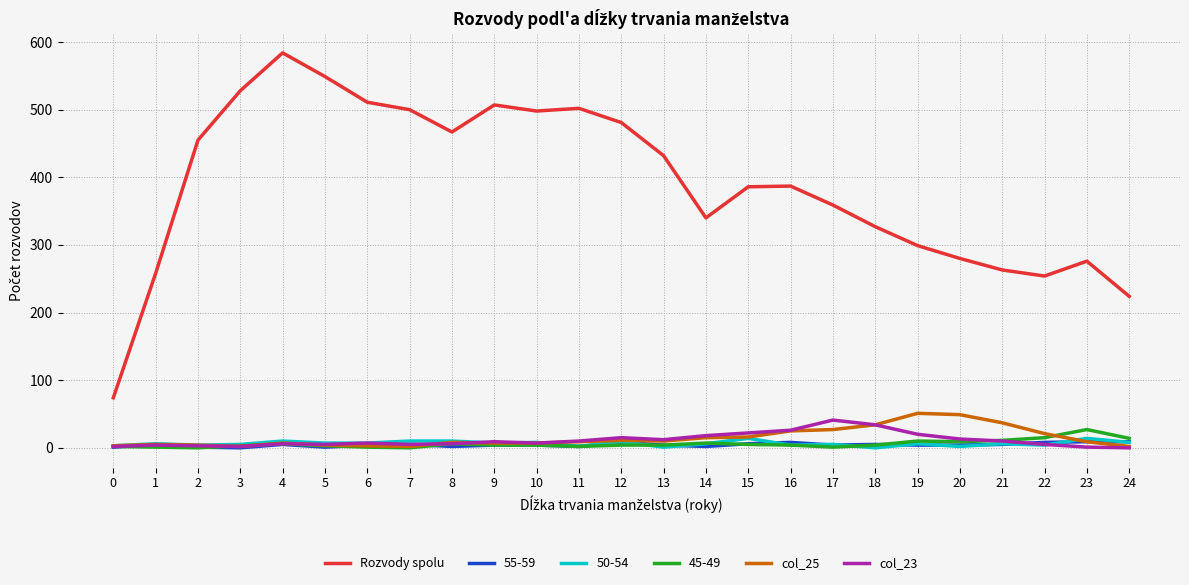

The value of col_25 at 20 is 49. True or false?

True